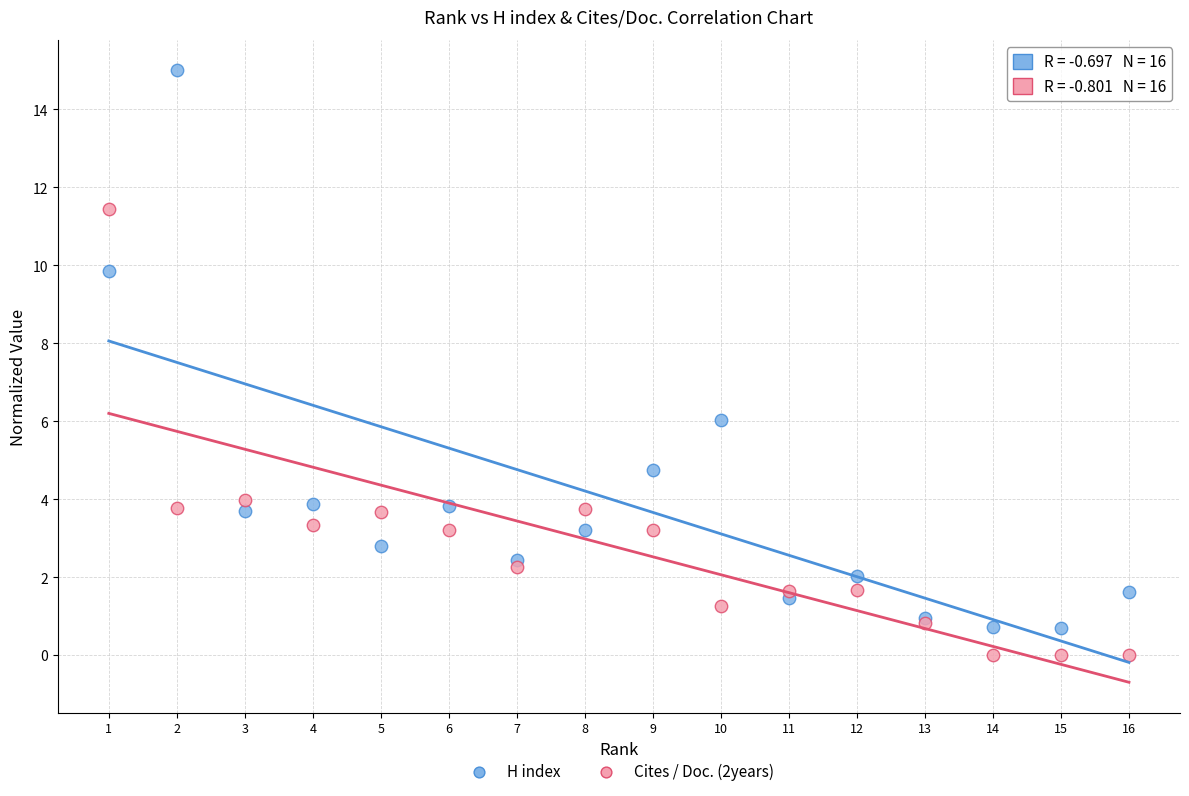

In the H index series, what Y value is closest to 7?

6.0